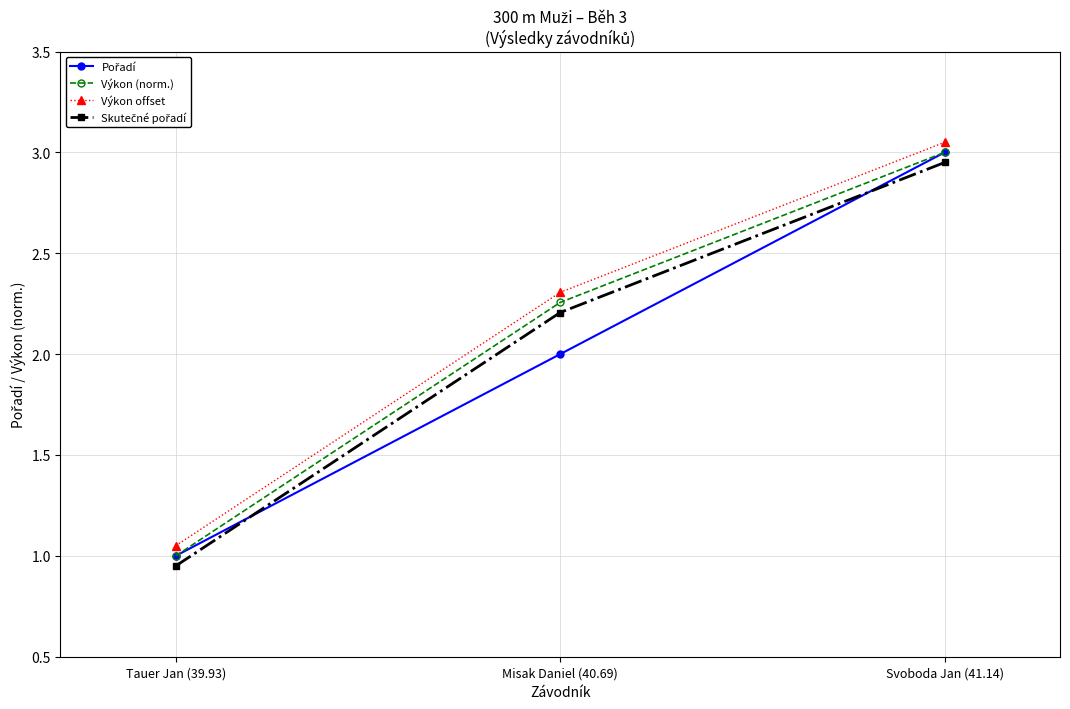

What is the label of the 2nd point from the right?

Misak Daniel (40.69)